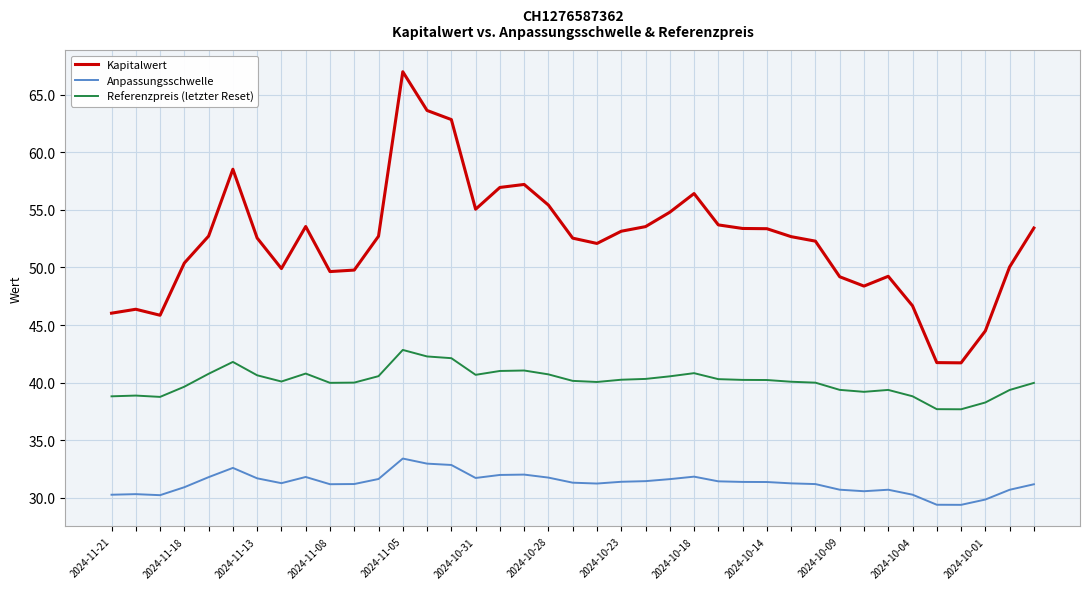

What is the greatest value displayed?

67.0